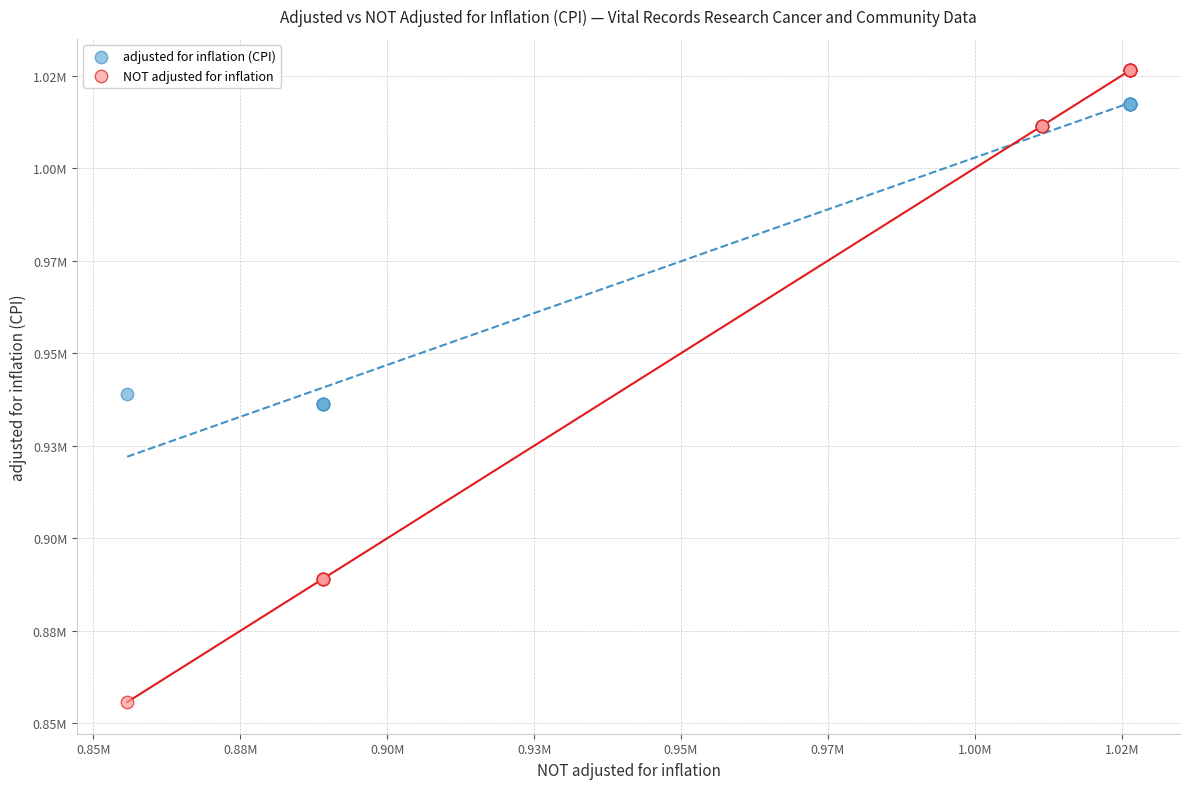

Which series contains the lowest Y value?

NOT adjusted for inflation